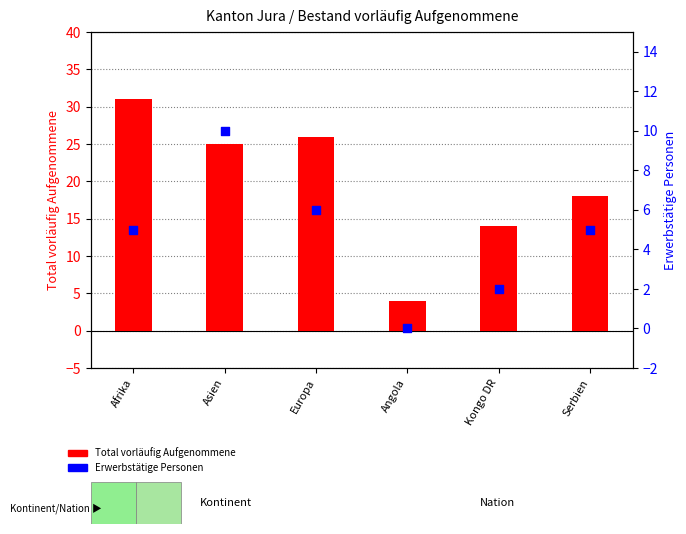

Which series has the largest total across all categories?

Total vorläufig Aufgenommene